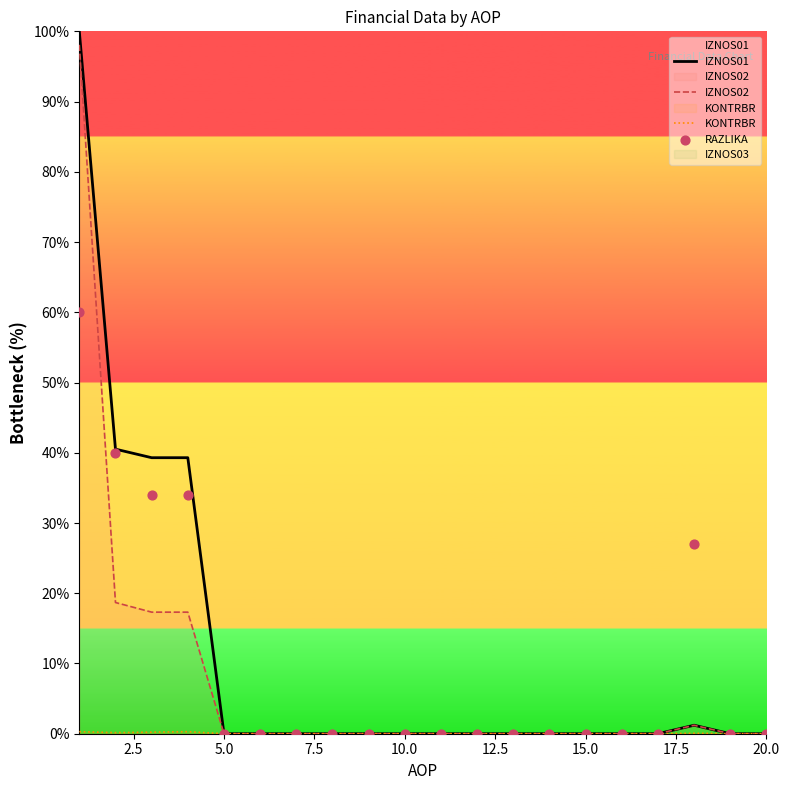

Which series reaches the minimum Y coordinate?

IZNOS01